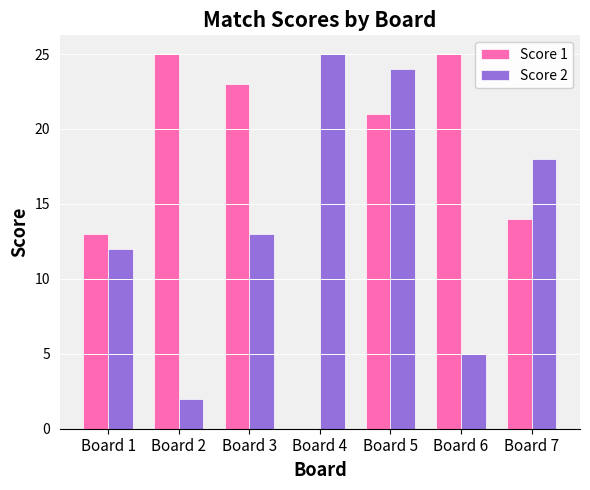

Reading right to left, list all the values displayed in this chart.

Score 1: 14	25	21	0	23	25	13
Score 2: 18	5	24	25	13	2	12